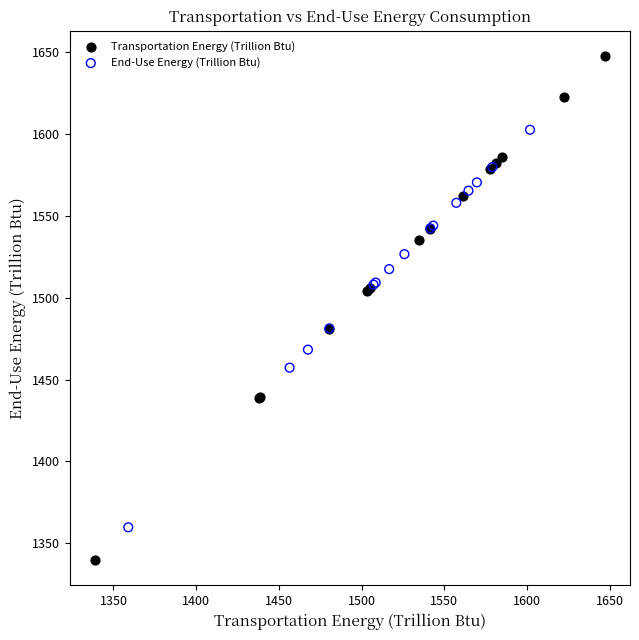

Which series has the largest Y range (max minus min)?

Transportation Energy (Trillion Btu)